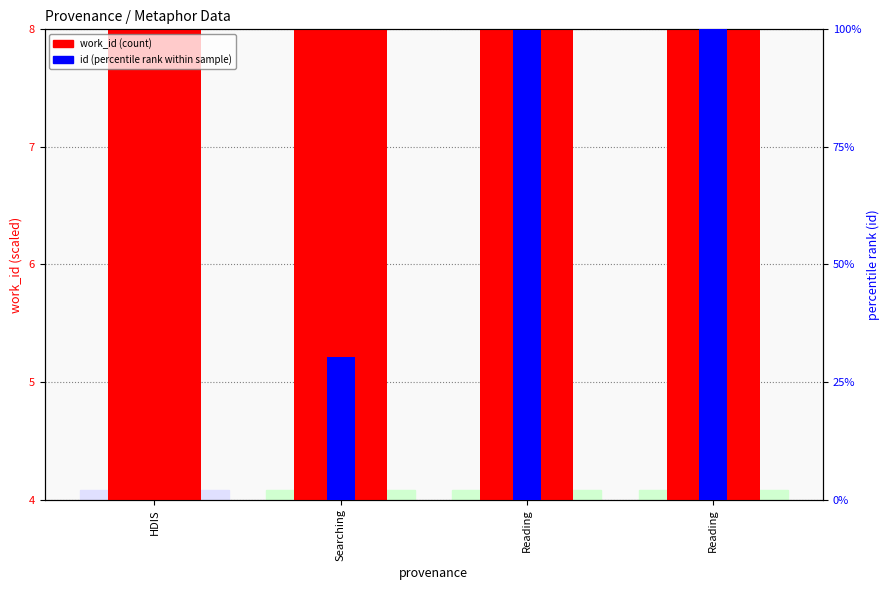

How many data points does each series have?

4